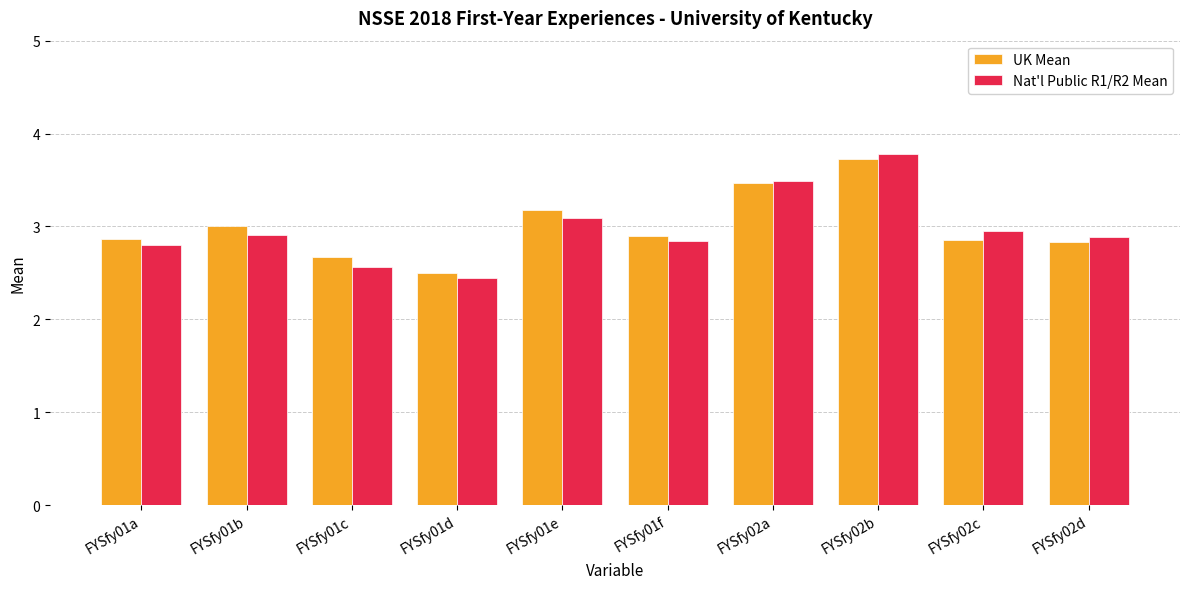

Is it true that UK Mean equals 1.2 at FYSfy01a?

False